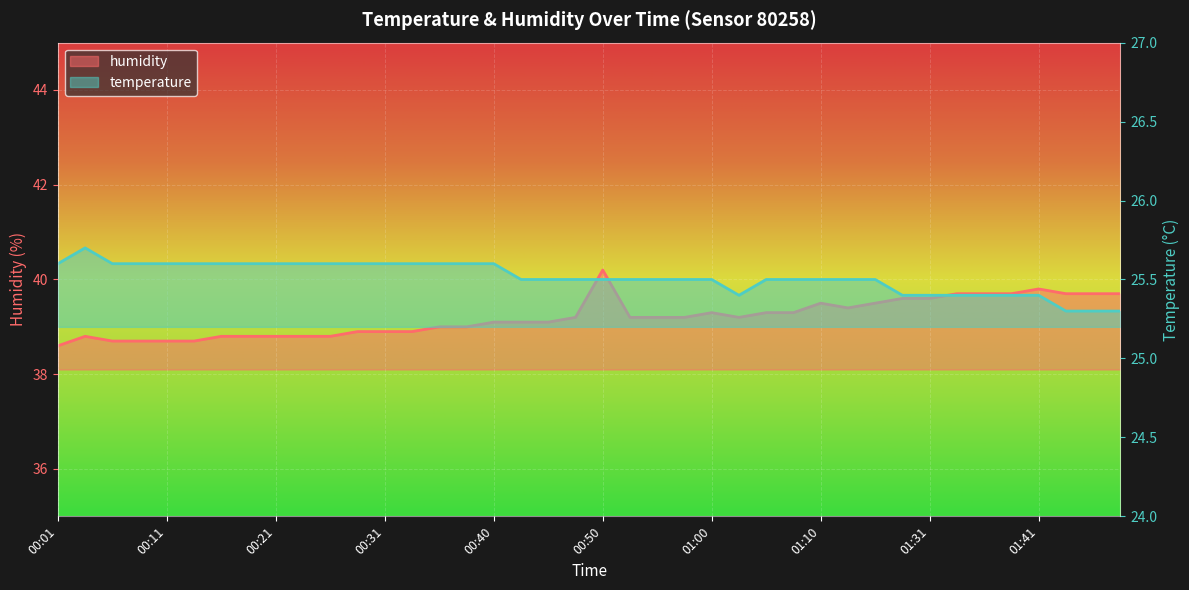

Reading left to right, extract all data points from this chart.

temperature: 25.6	25.7	25.6	25.6	25.6	25.6	25.6	25.6	25.6	25.6	25.6	25.6	25.6	25.6	25.6	25.6	25.6	25.5	25.5	25.5	25.5	25.5	25.5	25.5	25.5	25.4	25.5	25.5	25.5	25.5	25.5	25.4	25.4	25.4	25.4	25.4	25.4	25.3	25.3	25.3
humidity: 38.6	38.8	38.7	38.7	38.7	38.7	38.8	38.8	38.8	38.8	38.8	38.9	38.9	38.9	39.0	39.0	39.1	39.1	39.1	39.2	40.2	39.2	39.2	39.2	39.3	39.2	39.3	39.3	39.5	39.4	39.5	39.6	39.6	39.7	39.7	39.7	39.8	39.7	39.7	39.7